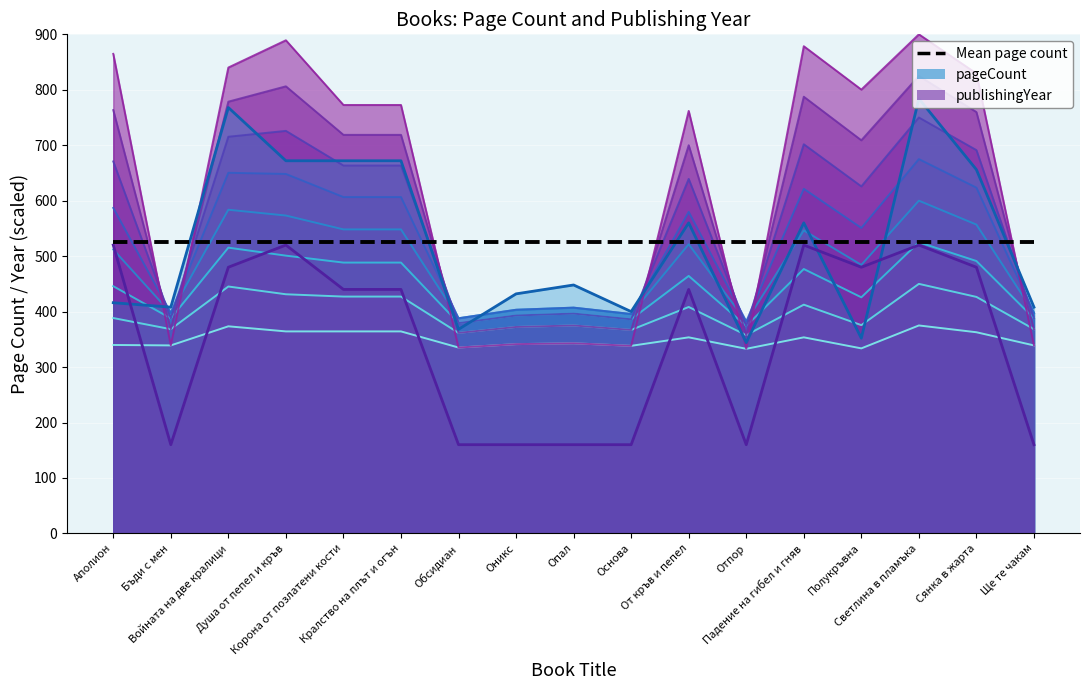

Read the pageCount value at Аполион.

339.8